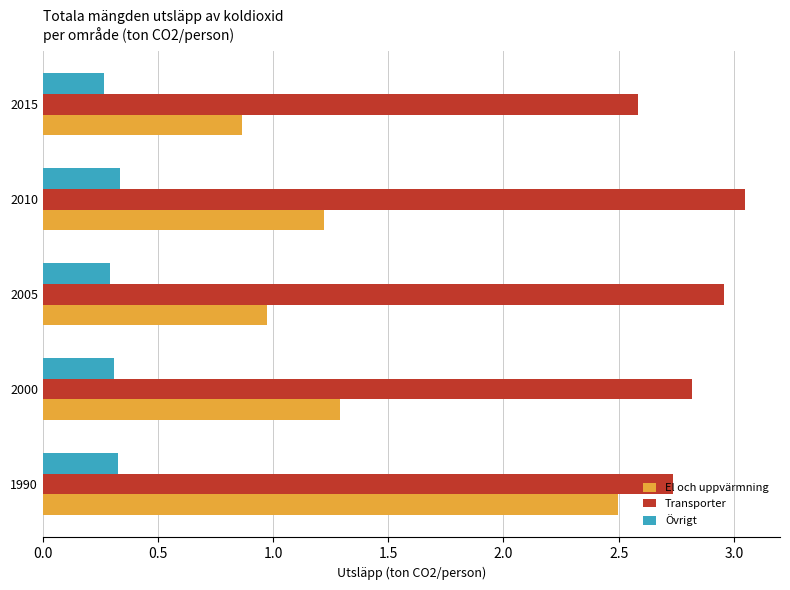

Is the value of Övrigt at 2005 greater than the value of El och uppvärmning at 1990?

No